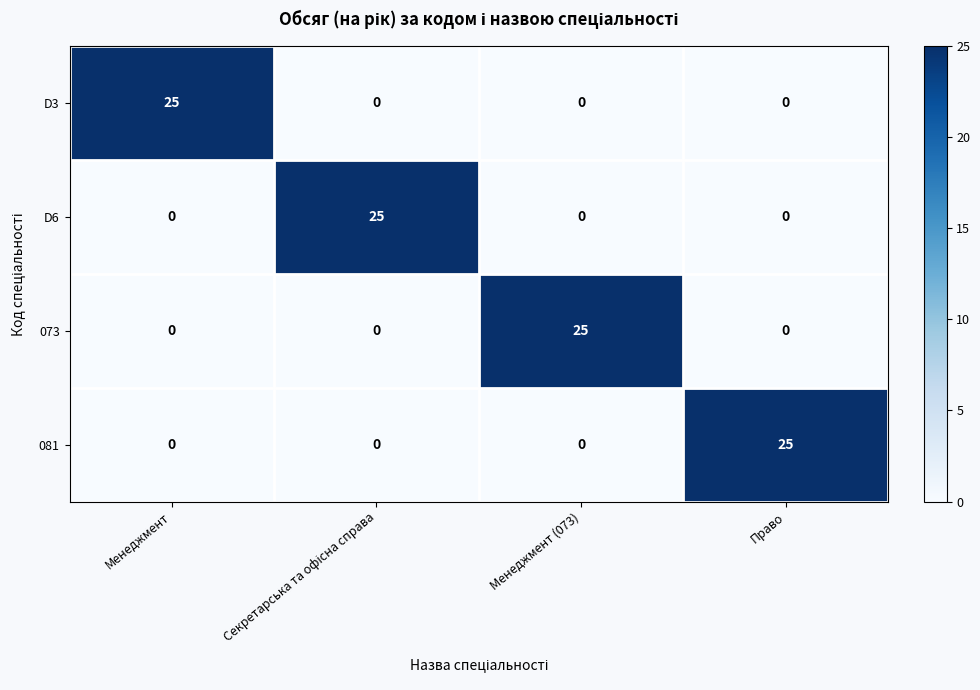

Reading right to left, what are all the values shown in this chart?

D3: 0	0	0	25
D6: 0	0	25	0
073: 0	25	0	0
081: 25	0	0	0